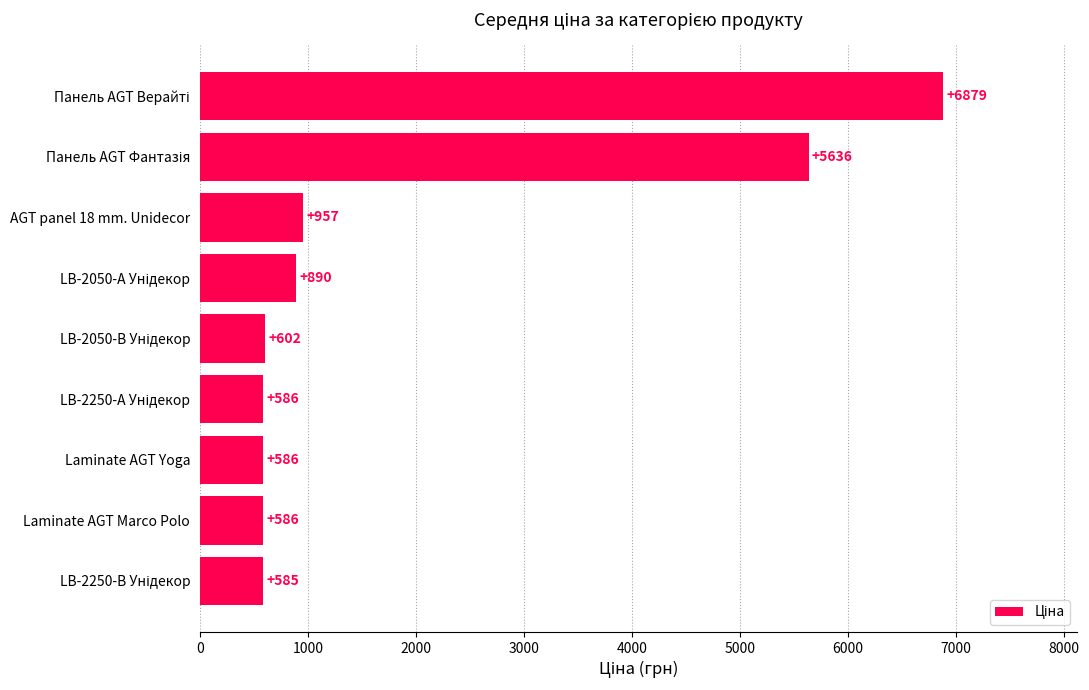

Is it true that the value at Laminate AGT Yoga is 586.0?

True